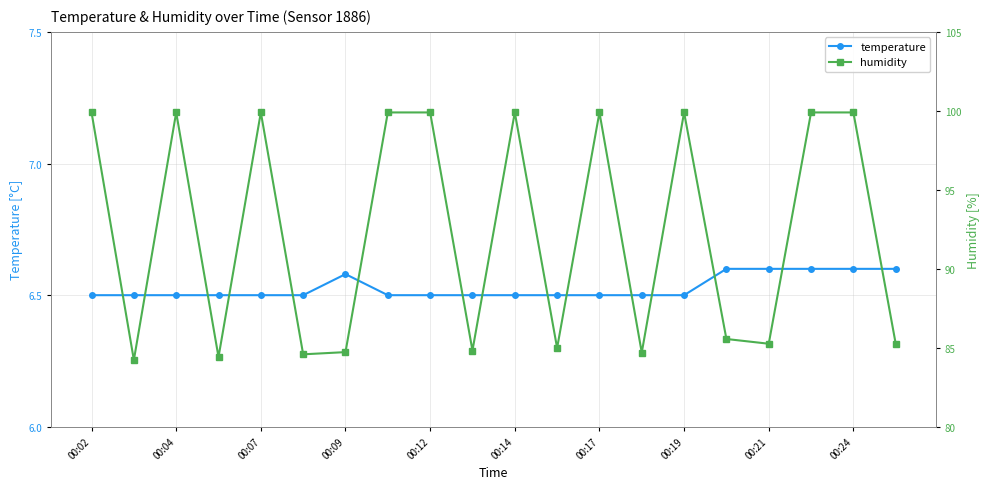

True or false: temperature and humidity cross at least once.

False